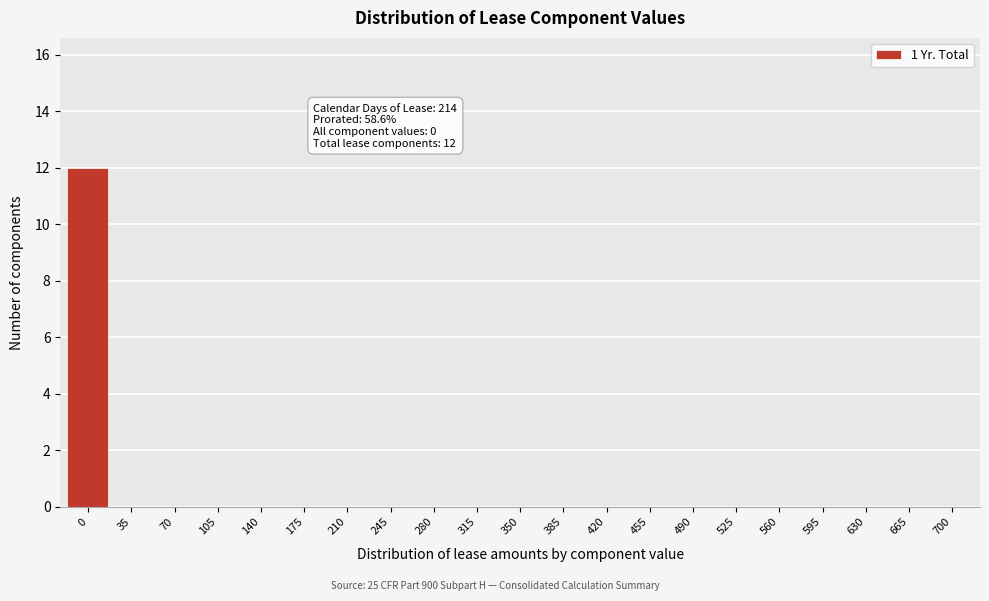

Reading right to left, transcribe all the data shown in this chart.

700=0	665=0	630=0	595=0	560=0	525=0	490=0	455=0	420=0	385=0	350=0	315=0	280=0	245=0	210=0	175=0	140=0	105=0	70=0	35=0	0=12